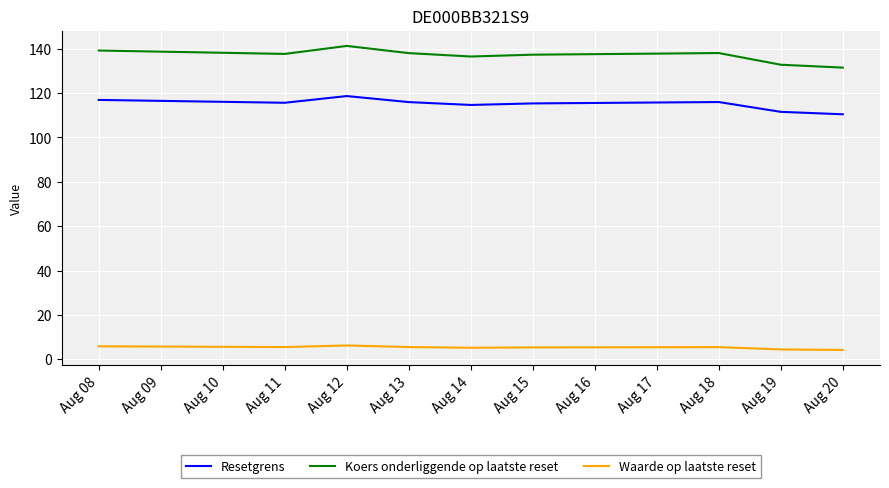

At which category does Koers onderliggende op laatste reset reach its first local peak?

Aug 12